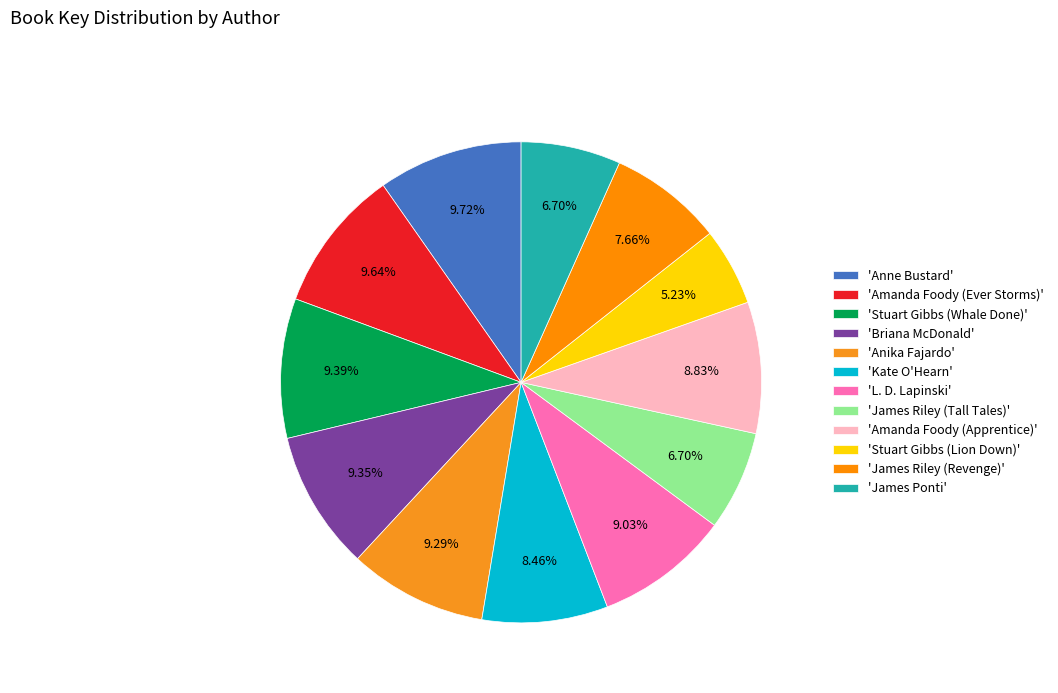

Count the number of slices in the pie.

12